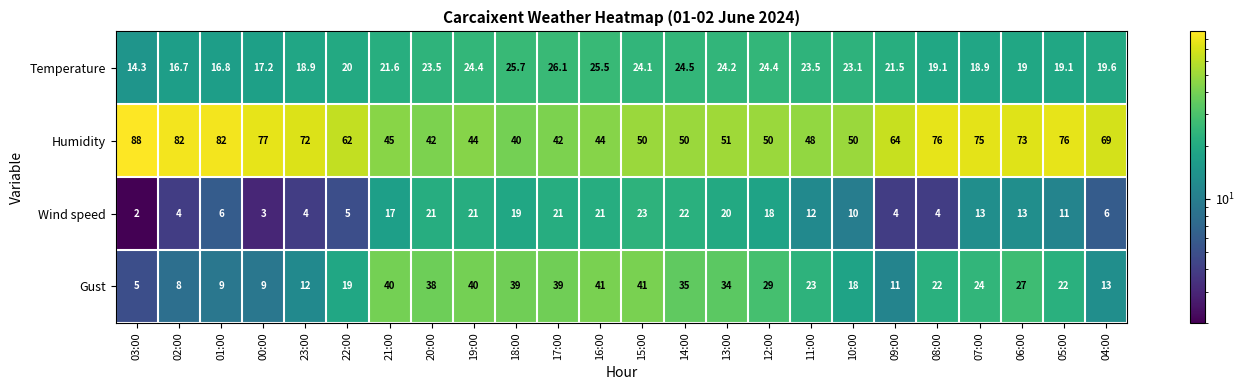

What is the difference between the second highest and second lowest values in the Gust series?

33.0